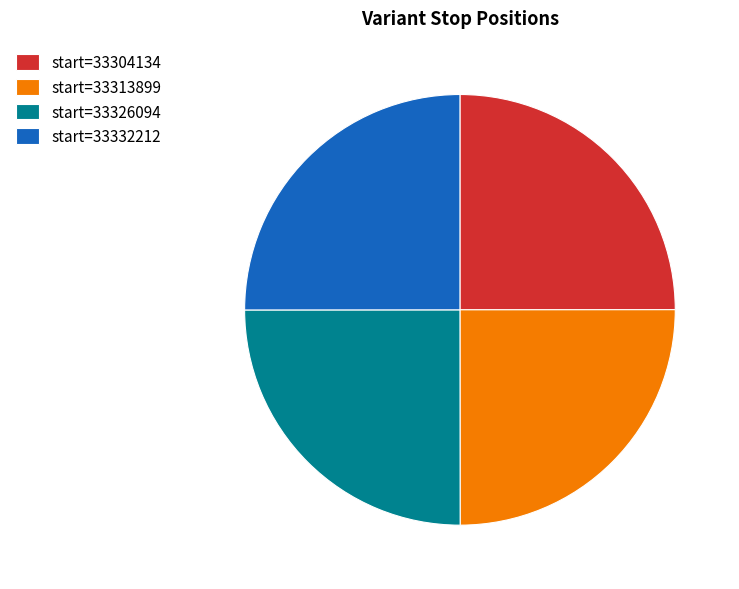

True or false: start=33332212 accounts for 25% of the total.

True